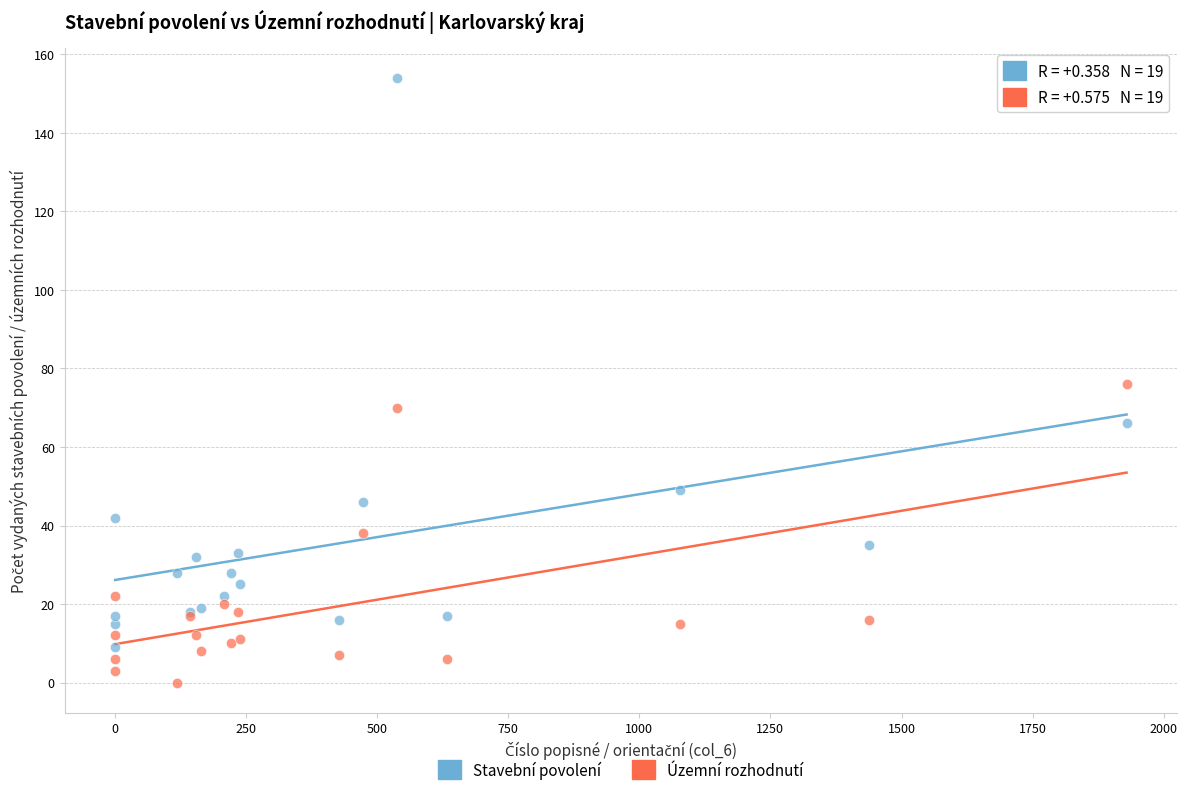

In the Stavební povolení series, what Y value is closest to 81?

66